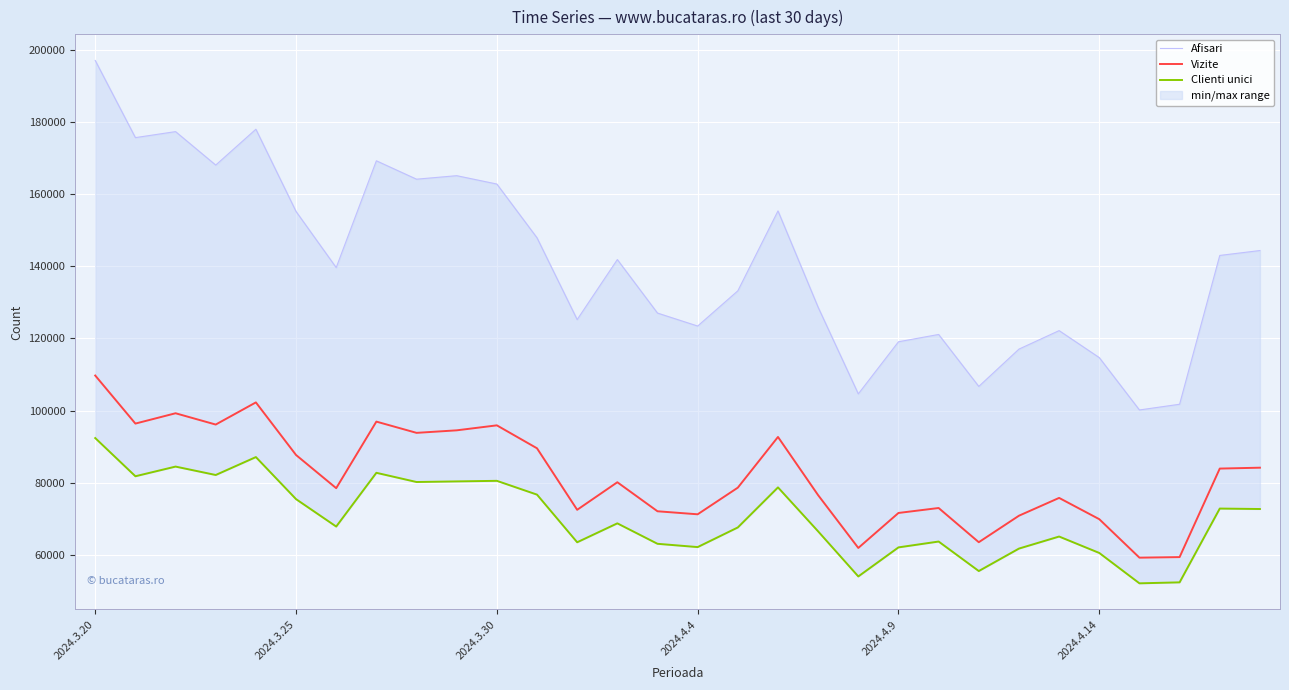

How many values in the Clienti unici series exceed 68721?

14